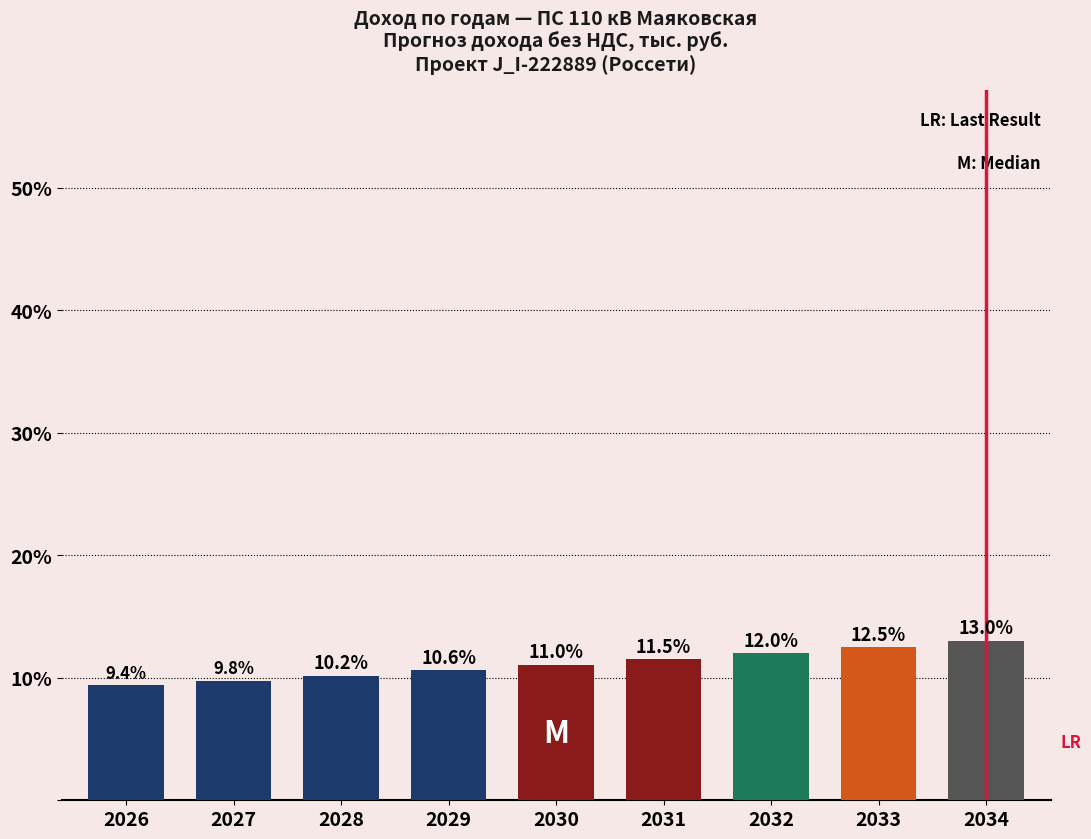

Reading right to left, transcribe all the data shown in this chart.

13.0	12.5	12.0	11.5	11.0	10.6	10.2	9.8	9.4